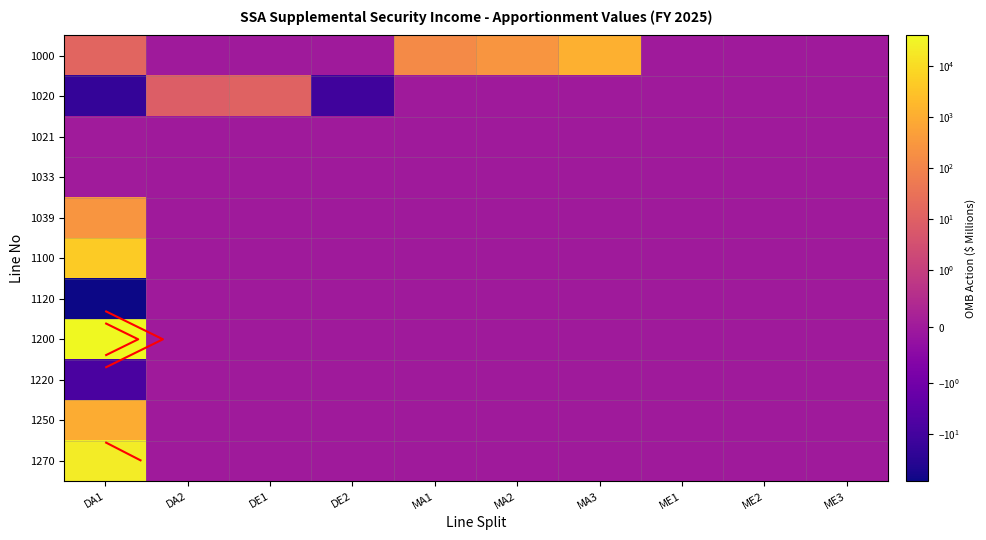

Which category has the highest value across all series?

DA1